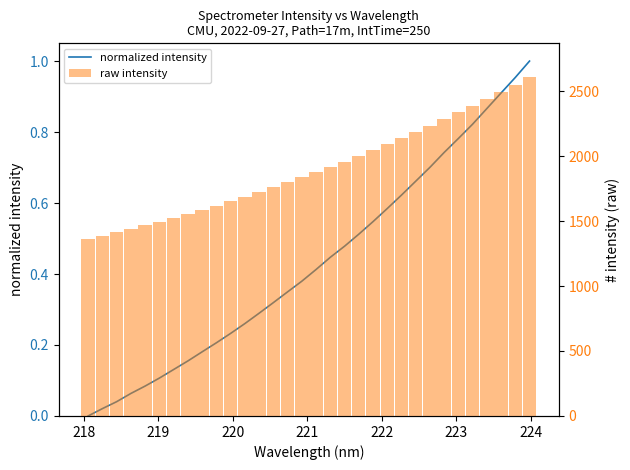

How many distinct data groups are displayed?

2